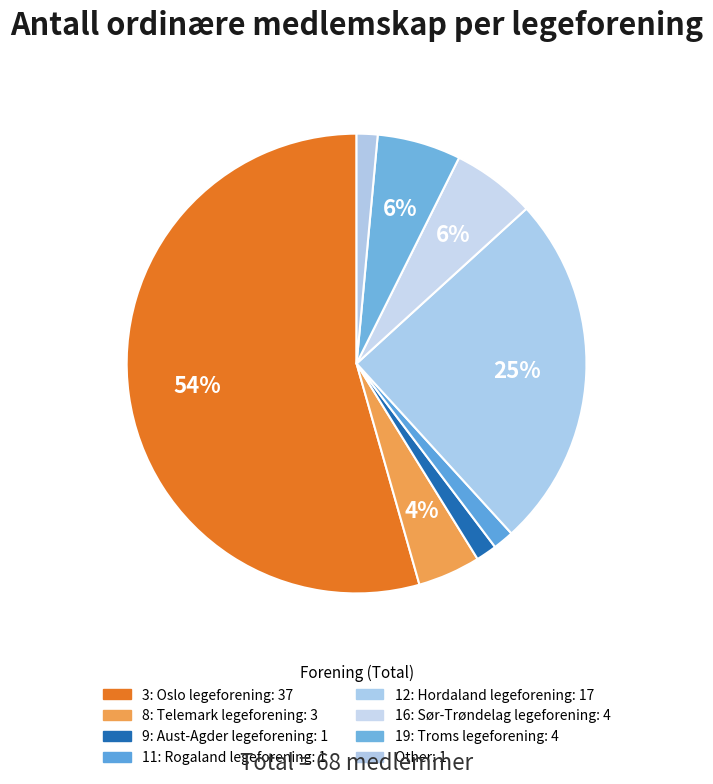

What is the change in value from 11: Rogaland legeforening to 19: Troms legeforening?

+3